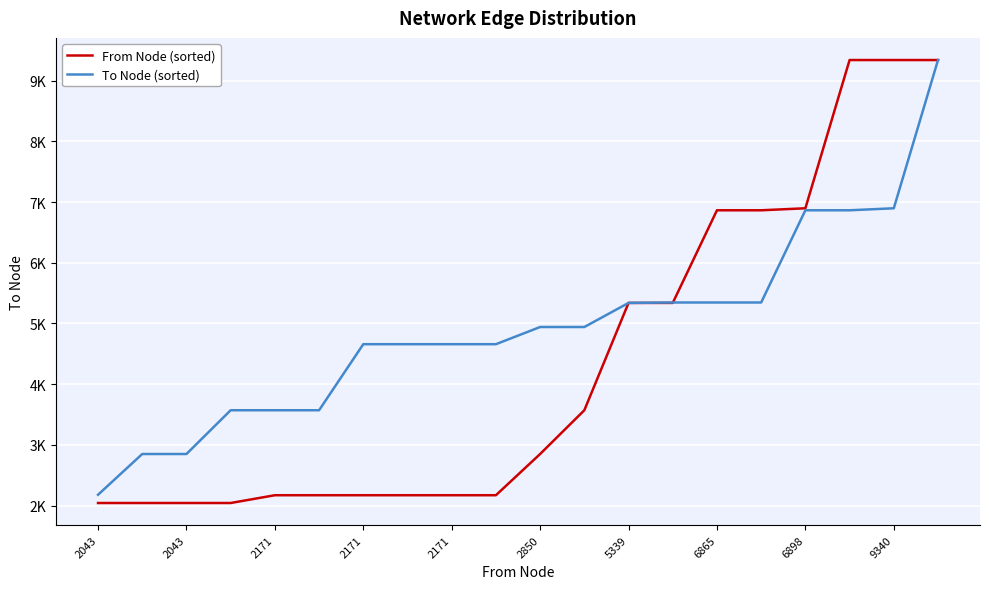

What is the maximum value for From Node (sorted)?

9340